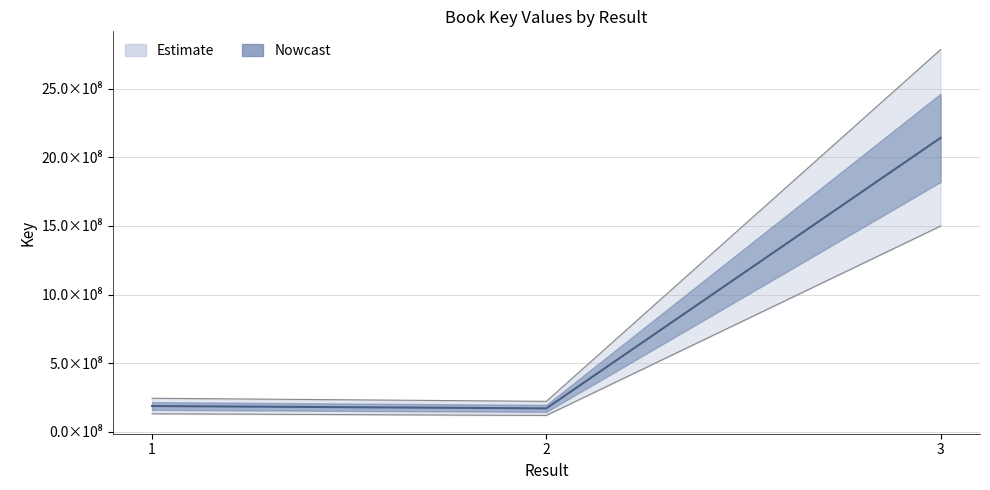

What is the difference between the maximum and minimum values?

1379672143.5